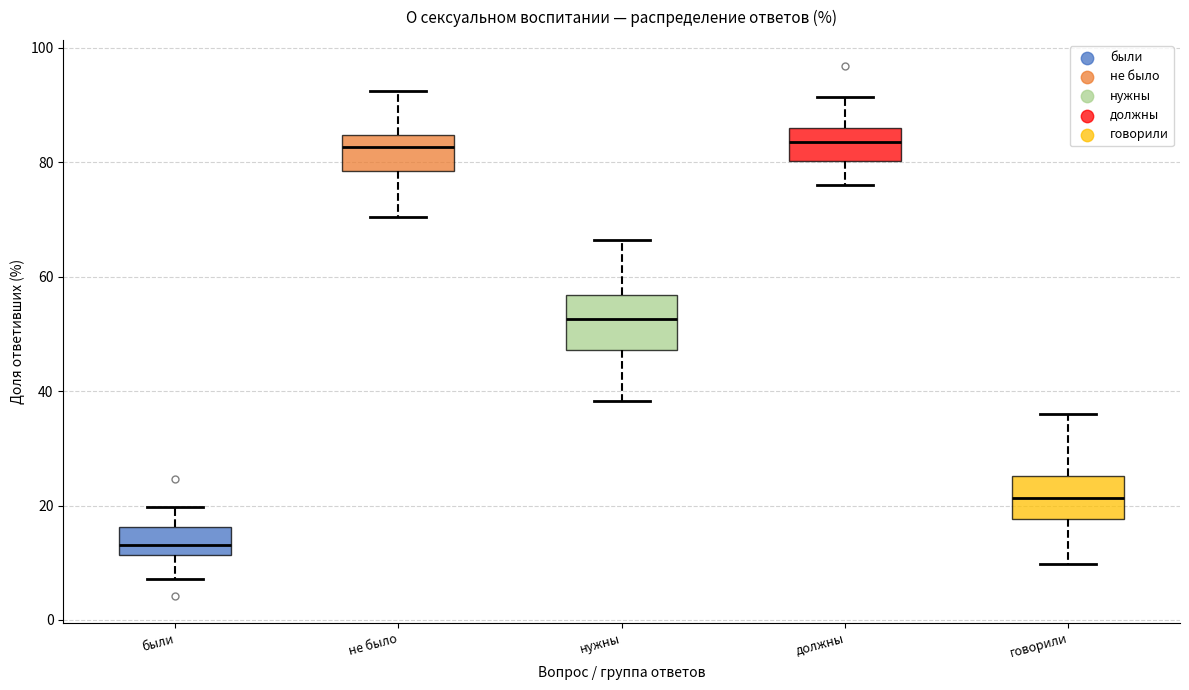

Which box has the lowest median line?

были